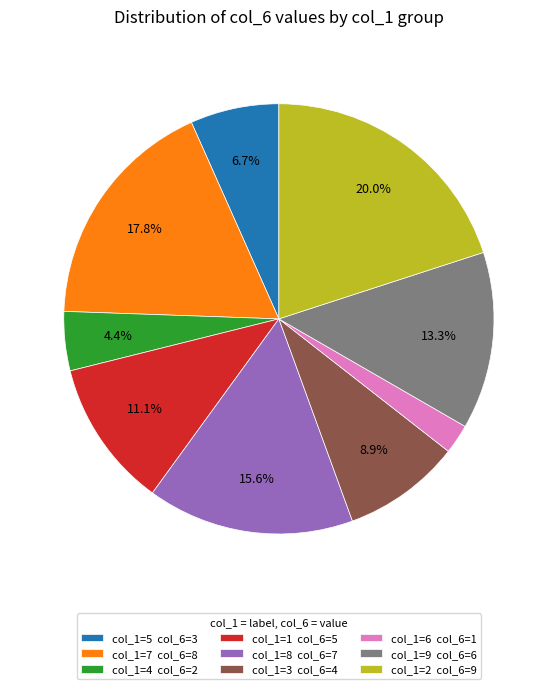

Which slice is the largest?

col_1=2 col_6=9